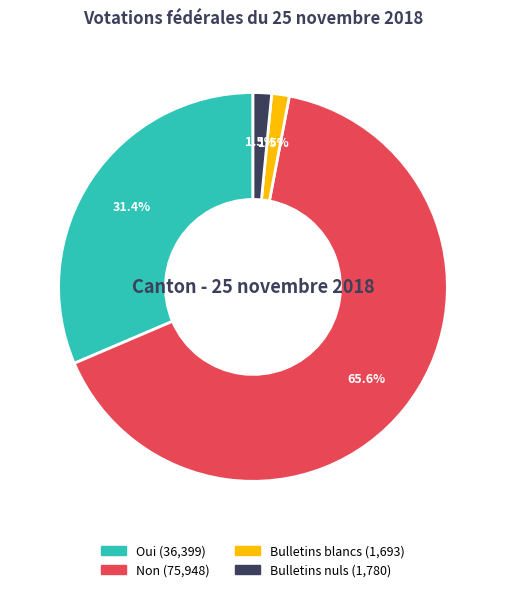

Between Non and Oui, which is larger?

Non